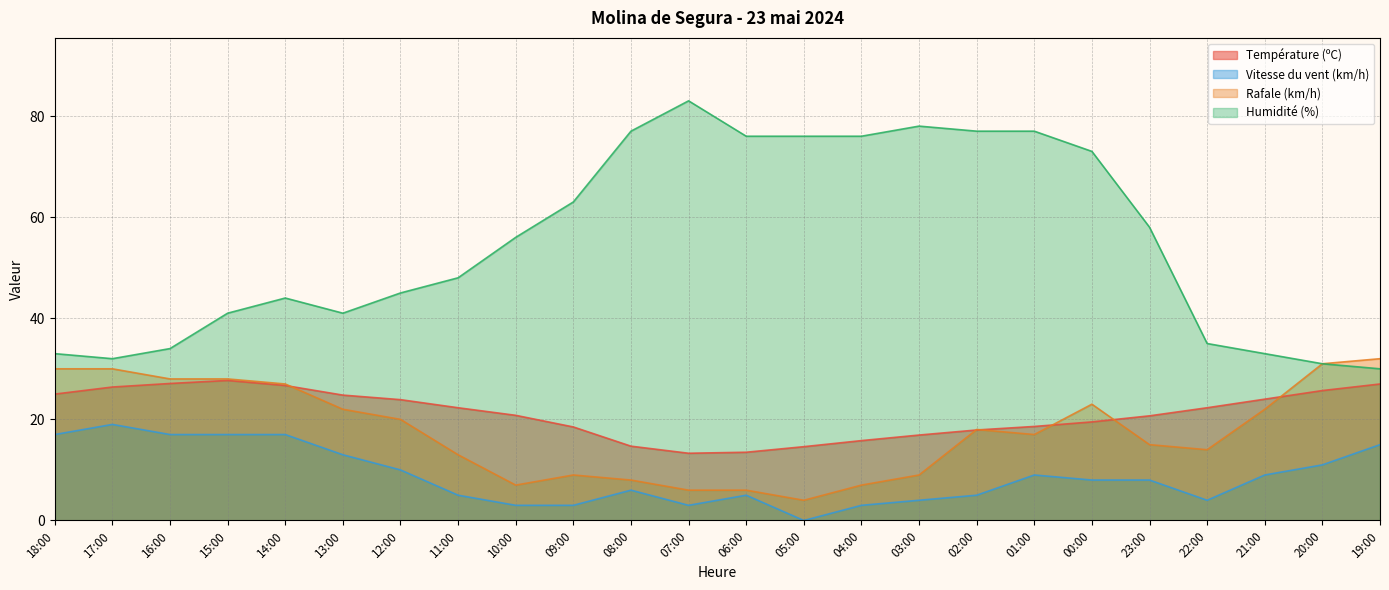

What is the difference between the Température (ºC) values at 06:00 and 22:00?

8.8